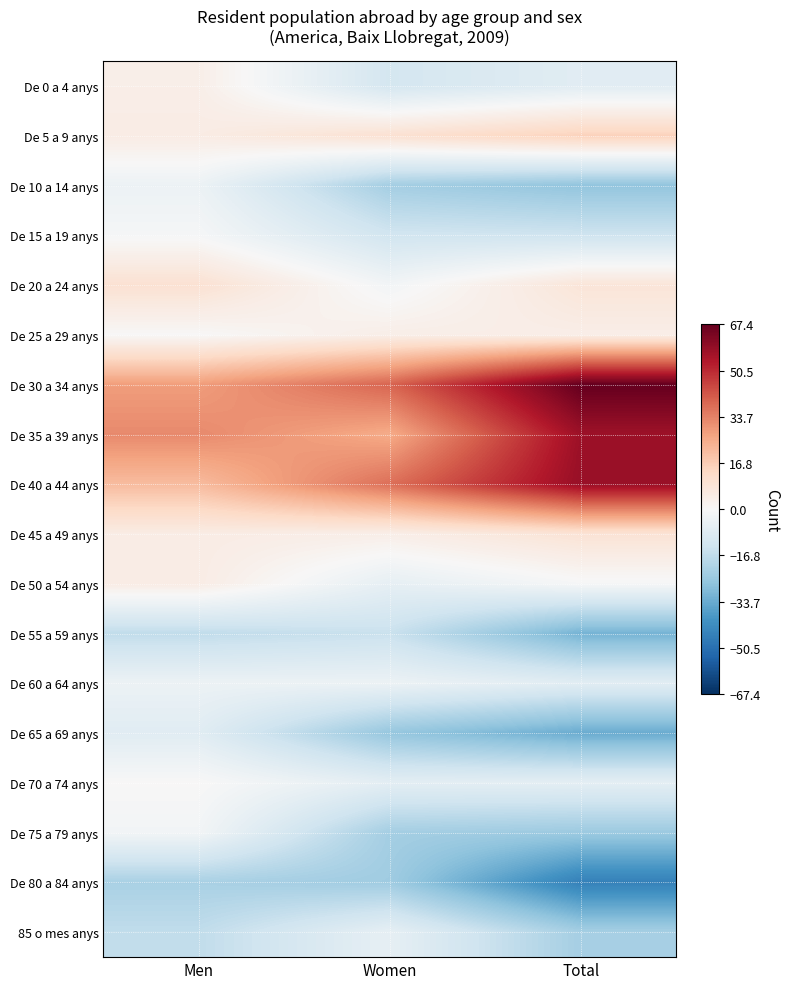

Which has a higher value, Total or Men?

Men